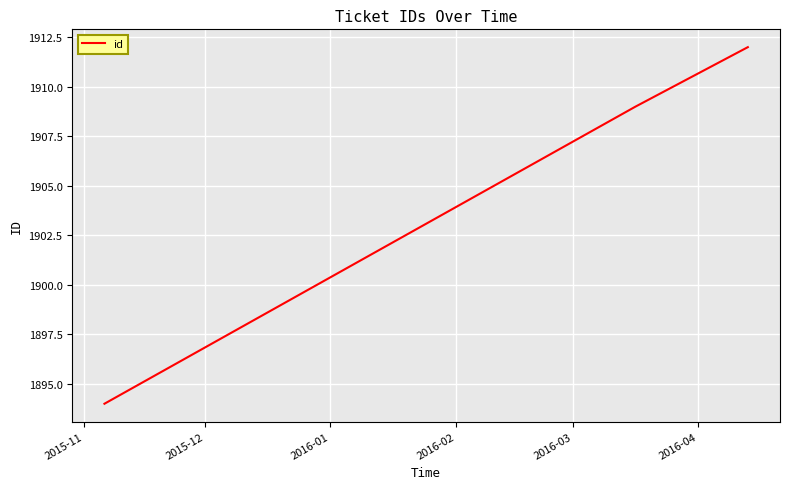

How many lines are shown in the chart?

1